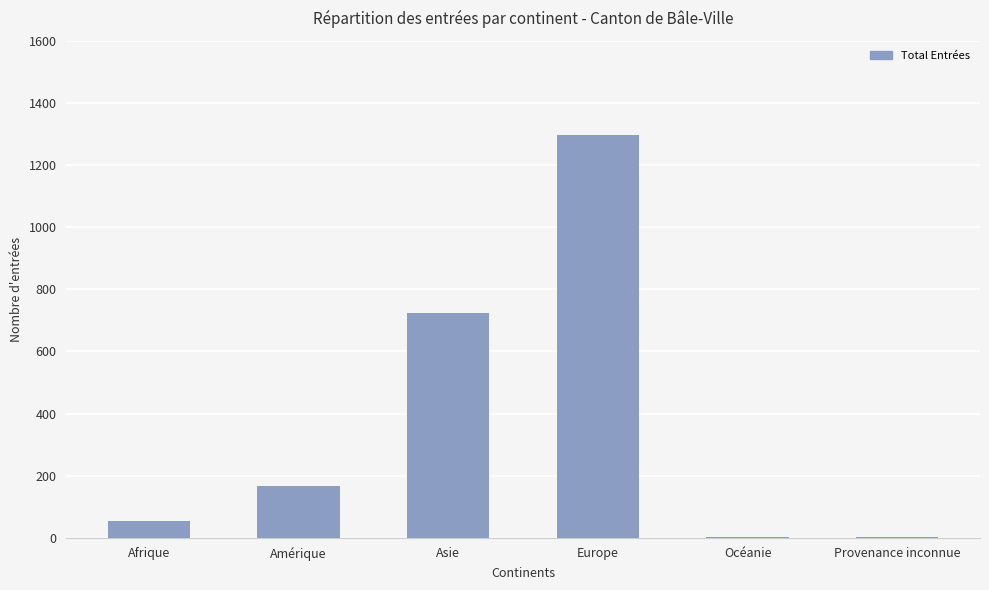

At which category does the chart reach its peak across all series?

Europe